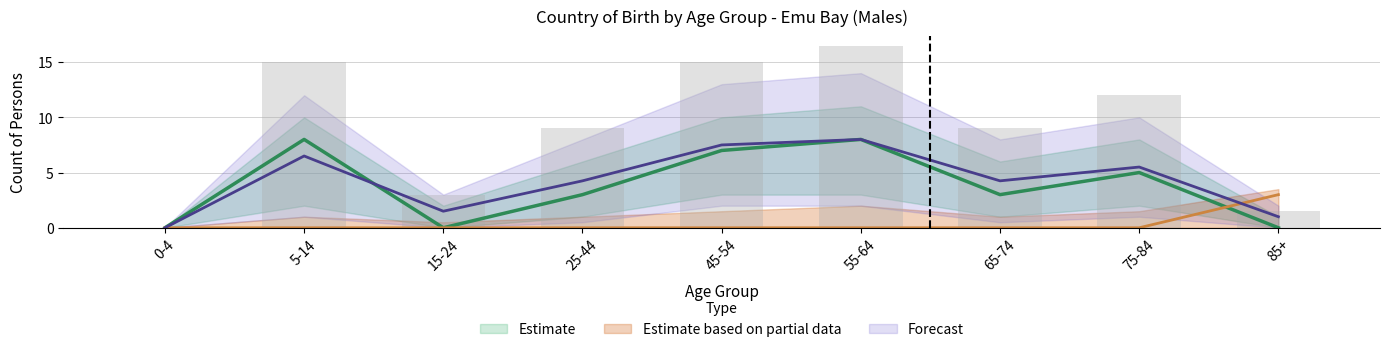

Which category has the lowest value in the Germany (Males) series?

0-4